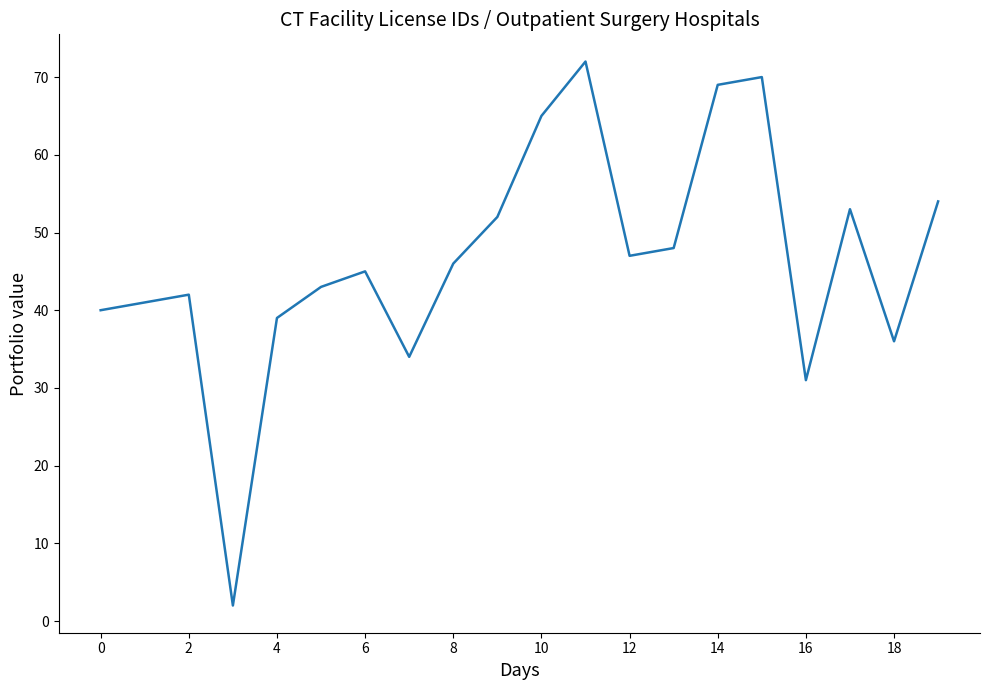

What is the greatest value displayed?

72